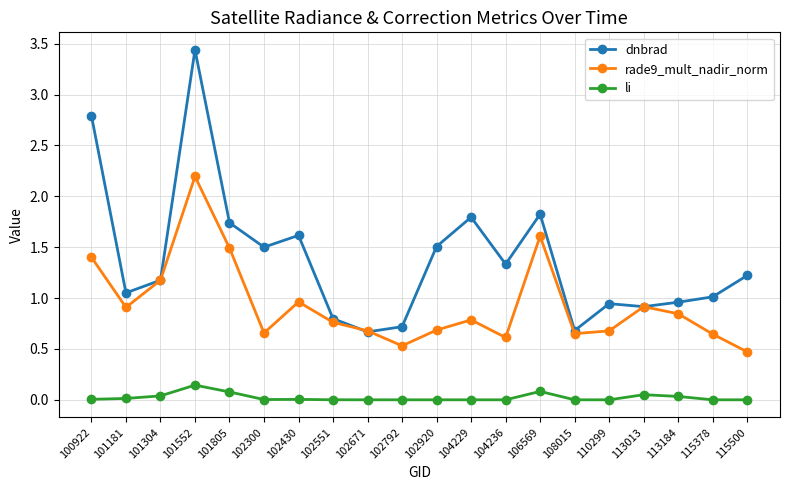

At which category is the sum across all series the highest?

101552